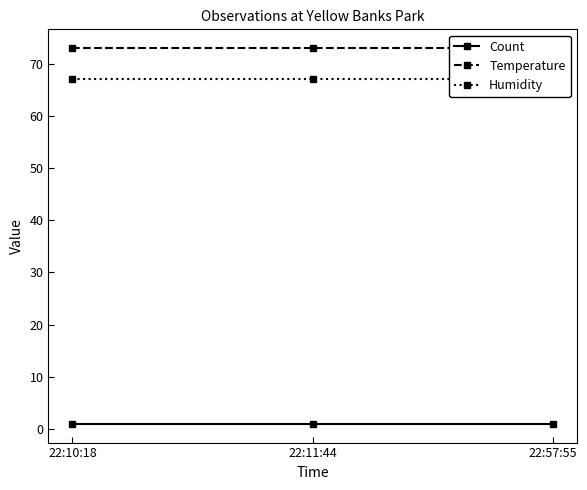

Reading right to left, what are all the values shown in this chart?

Count: 22:57:55=1	22:11:44=1	22:10:18=1
Temperature: 22:57:55=73	22:11:44=73	22:10:18=73
Humidity: 22:57:55=67	22:11:44=67	22:10:18=67